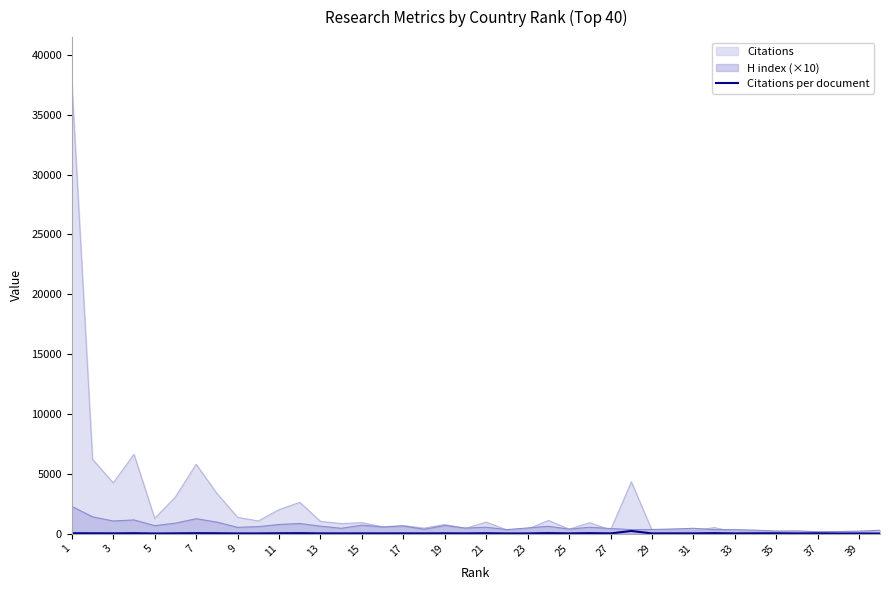

What is the maximum value shown in the chart?

37719.0